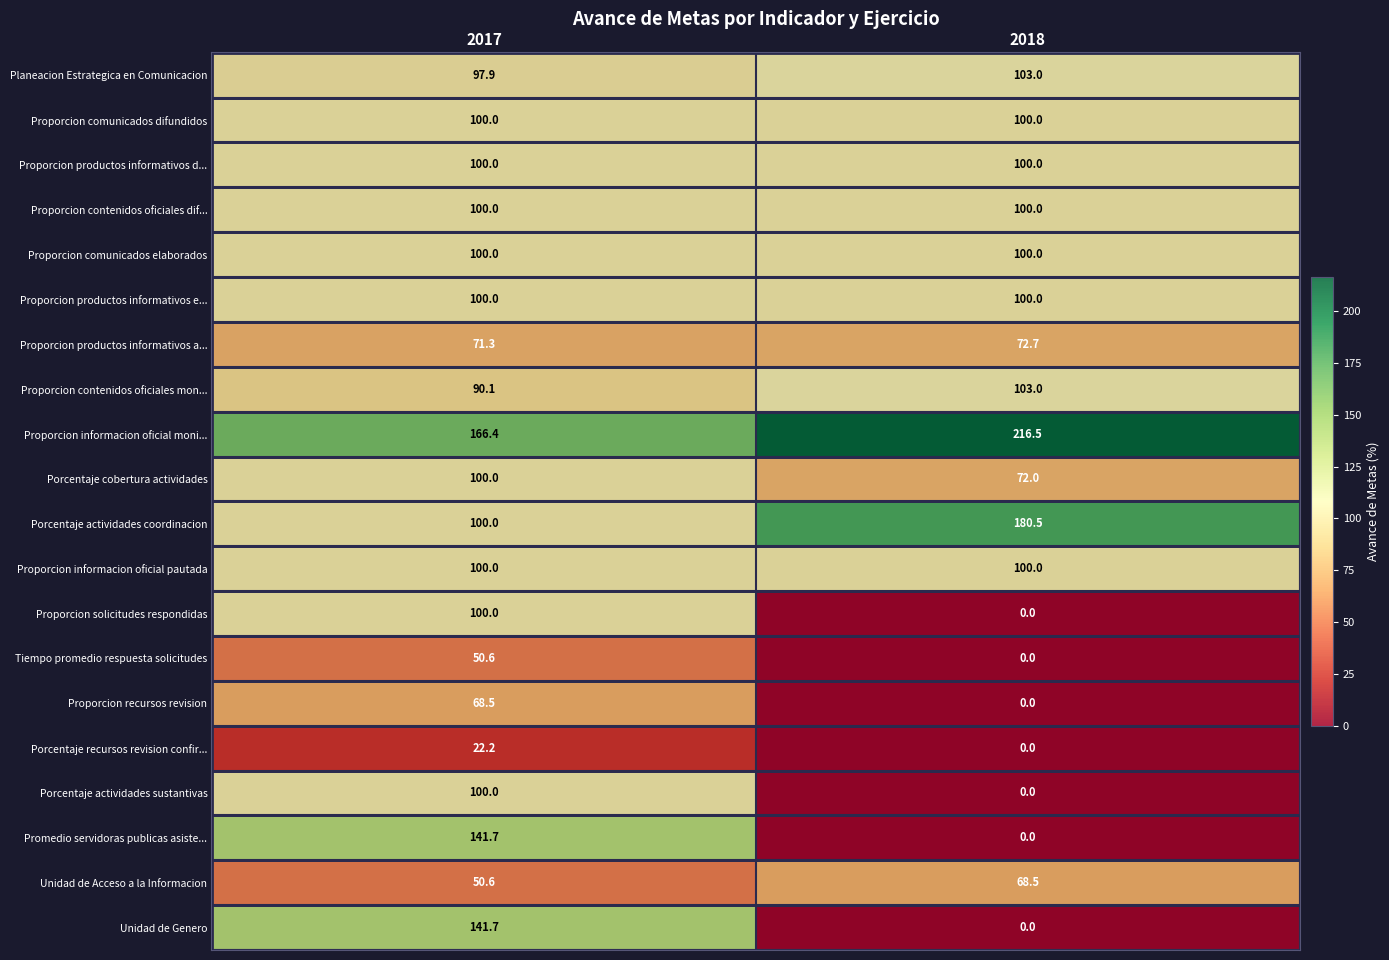

At how many categories does at least one series exceed 38?

2